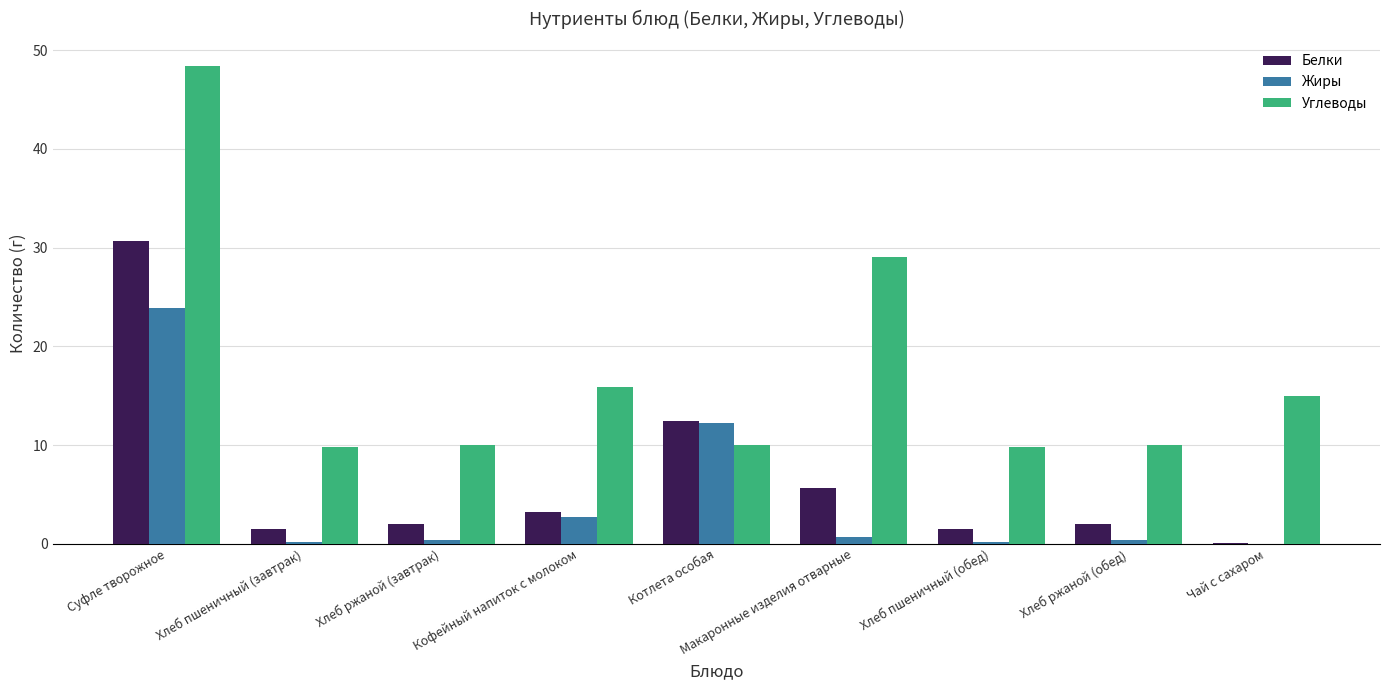

What is the sum of all Белки values?

59.1